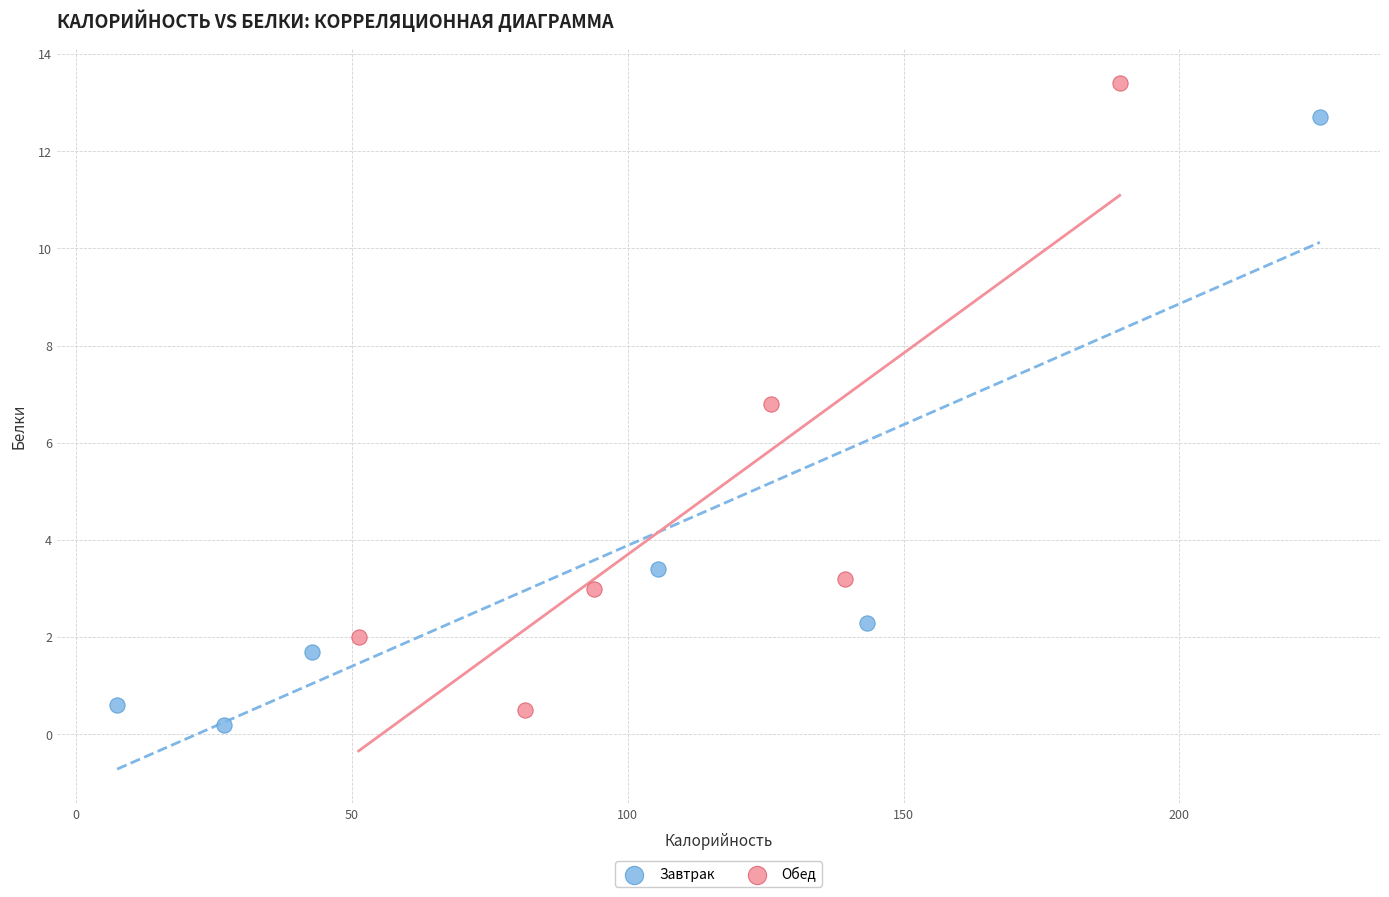

Which series has the widest spread of Y values?

Обед